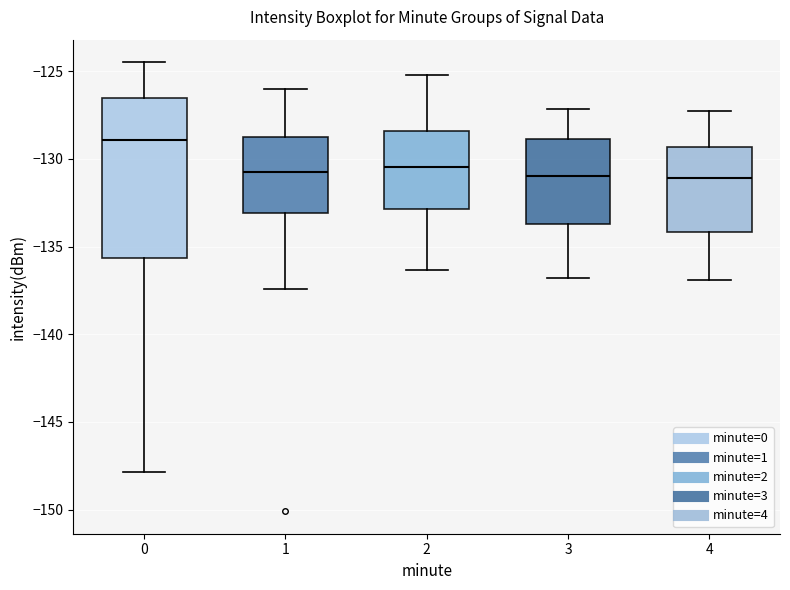

Reading left to right, transcribe this box plot: for each box, give where its median line is, the range the box spans, and where its two whiskers end, as read against the y-axis. The values are not printed on the chart, so give them approximately, as read against the axis.

0: median -129.0, box -135.5 to -126.5, whiskers -148.0 to -124.5
1: median -130.5, box -133.0 to -128.5, whiskers -137.5 to -126.0
2: median -130.5, box -133.0 to -128.5, whiskers -136.5 to -125.0
3: median -131.0, box -133.5 to -129.0, whiskers -137.0 to -127.0
4: median -131.0, box -134.0 to -129.5, whiskers -137.0 to -127.0